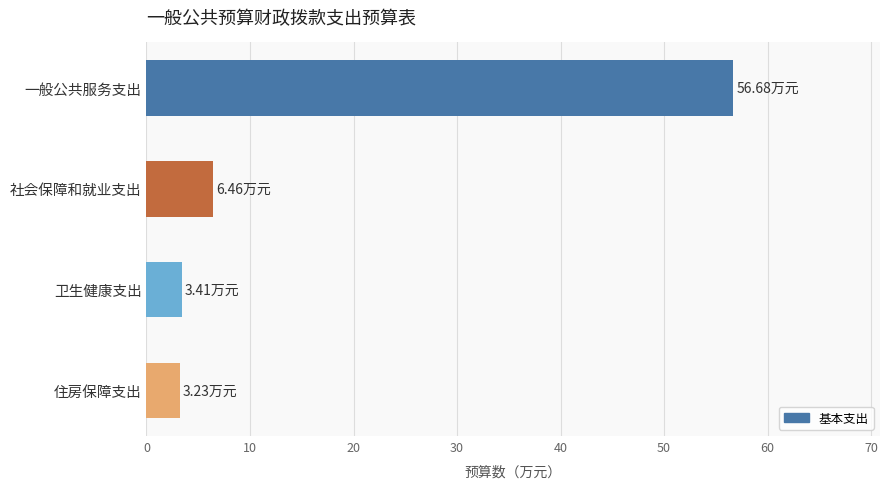

What is the label of the 1st bar from the top?

一般公共服务支出